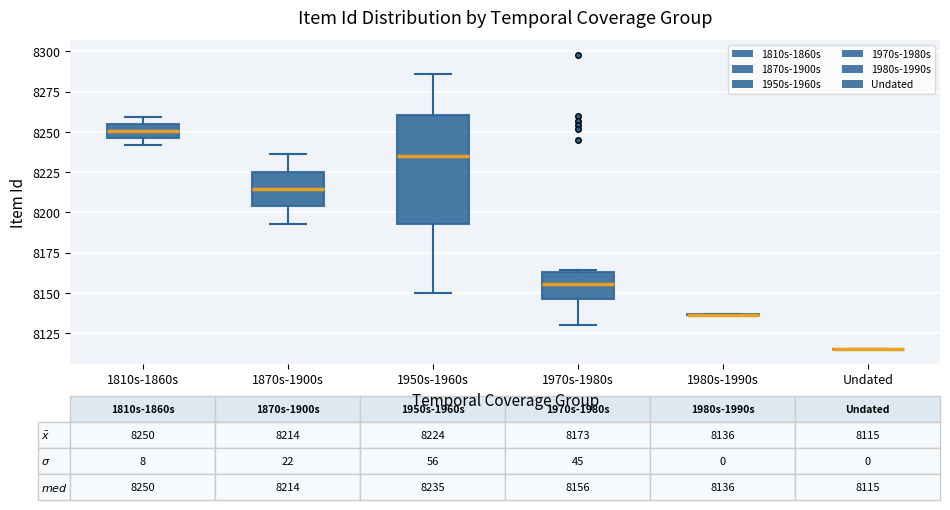

Comparing the boxes themselves (not the whiskers), which one is the tallest?

1950s-1960s